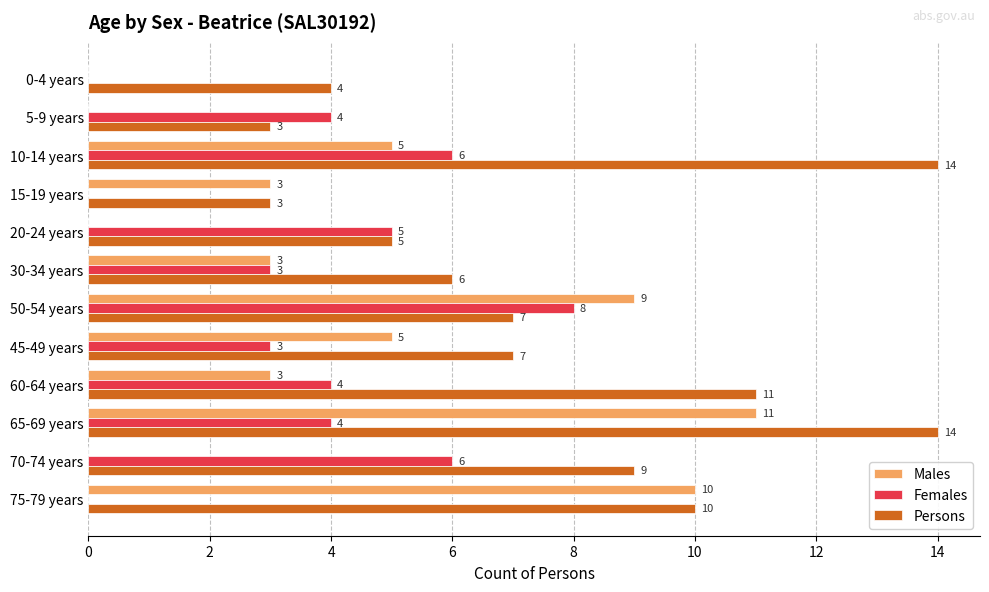

At which category is the sum across all series the highest?

65-69 years